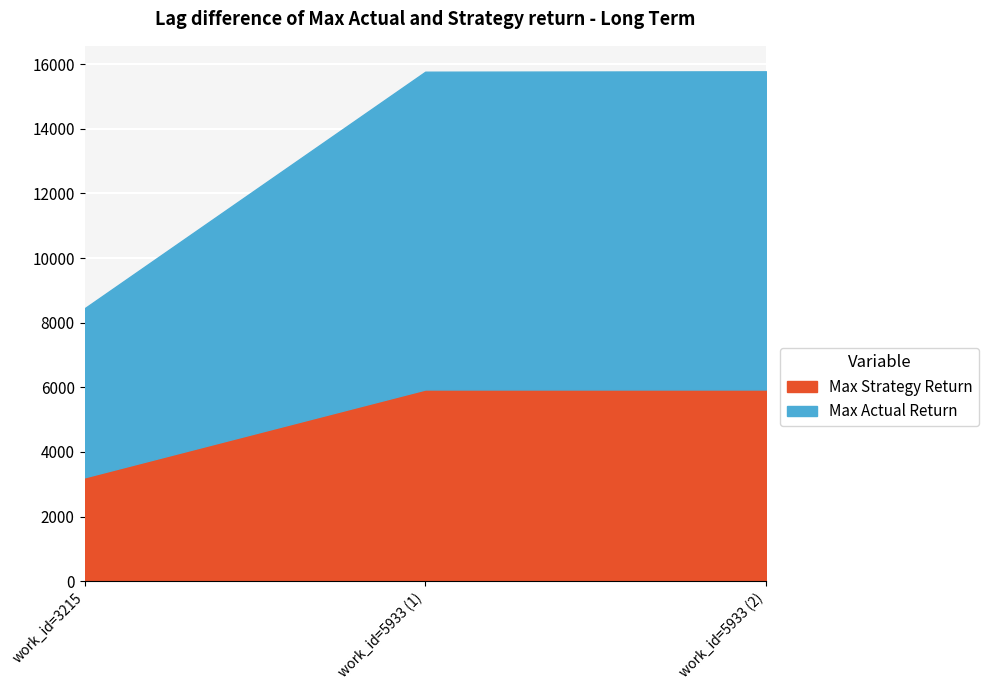

What is the difference between the second highest and minimum values in the Max Actual Return series?

7321